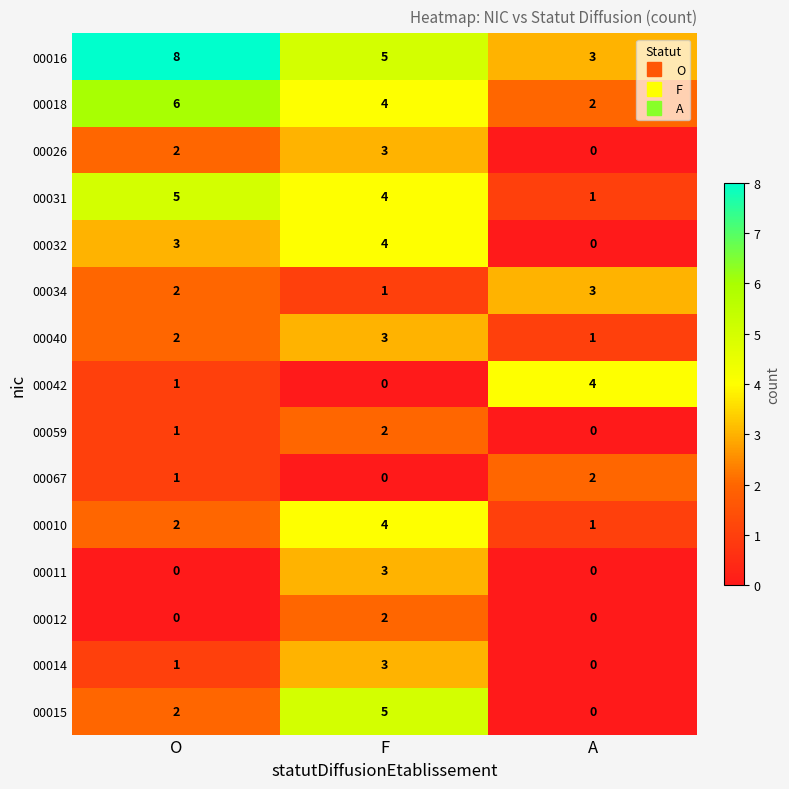

What is the difference between the highest and lowest values at A?

4